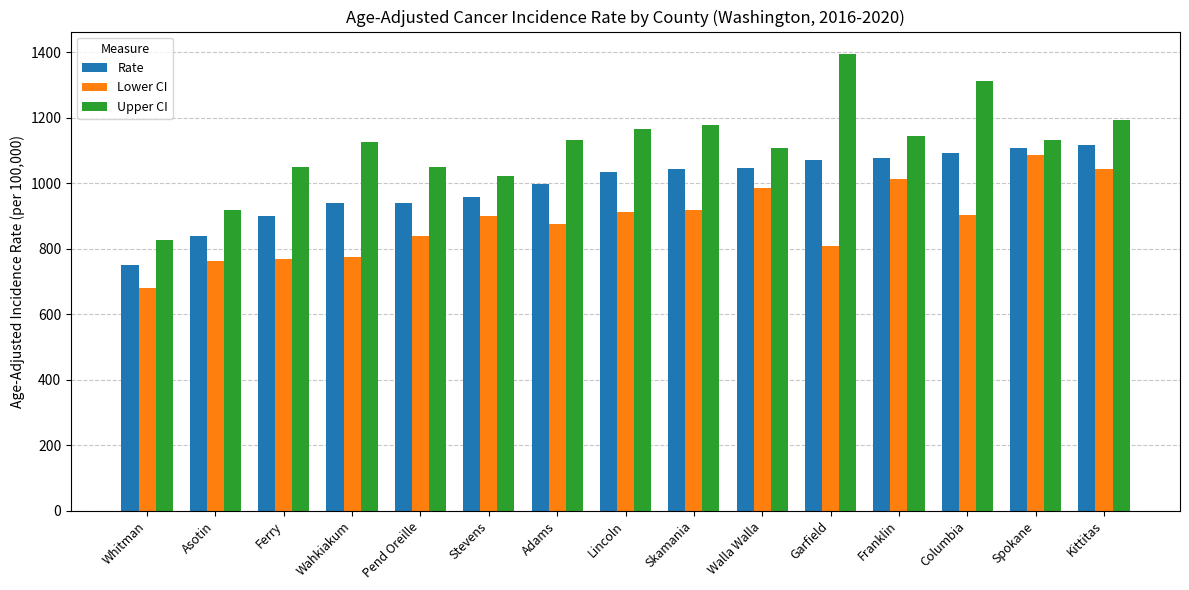

Rank the series by their maximum value, from lowest to highest.

Lower CI, Rate, Upper CI